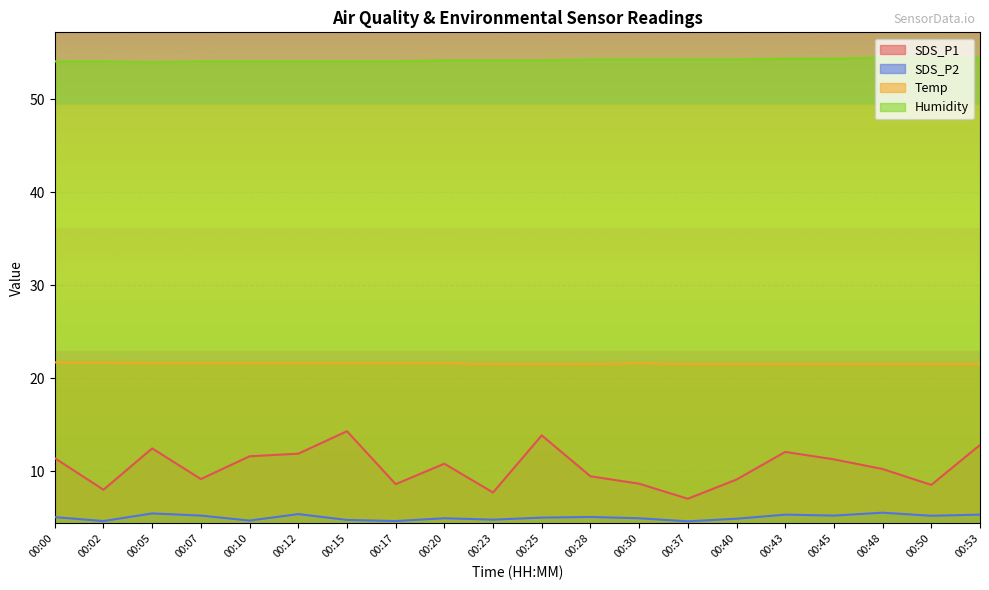

At which category does the chart reach its minimum across all series?

00:37